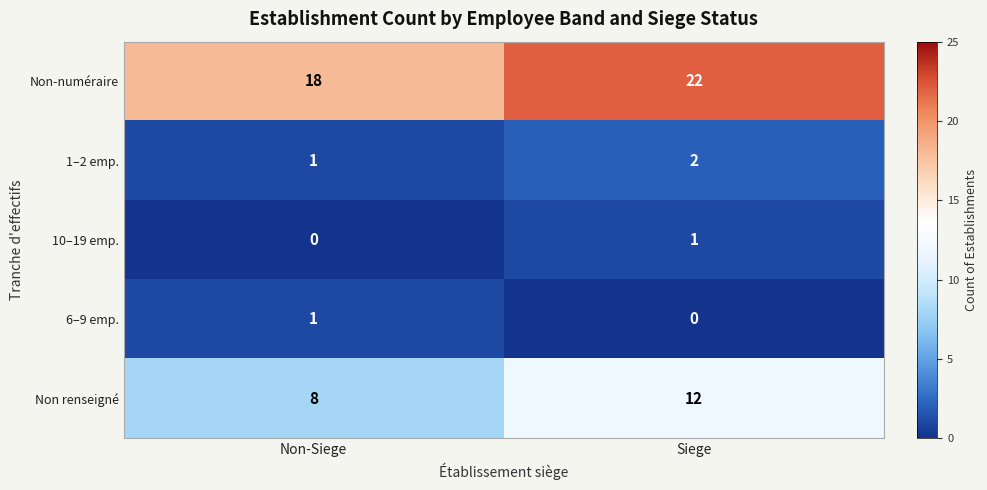

Reading right to left, what are all the values shown in this chart?

Non-numéraire: Siege=22	Non-Siege=18
1–2 emp.: Siege=2	Non-Siege=1
10–19 emp.: Siege=1	Non-Siege=0
6–9 emp.: Siege=0	Non-Siege=1
Non renseigné: Siege=12	Non-Siege=8